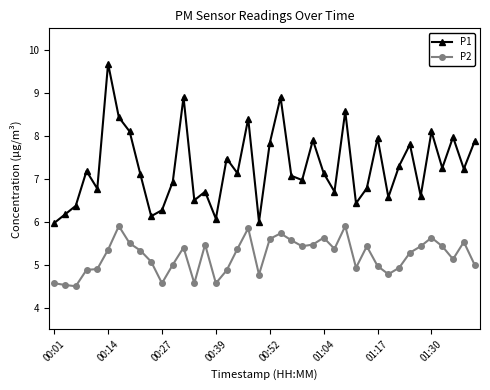

How many data points in P1 are less than 7?

17